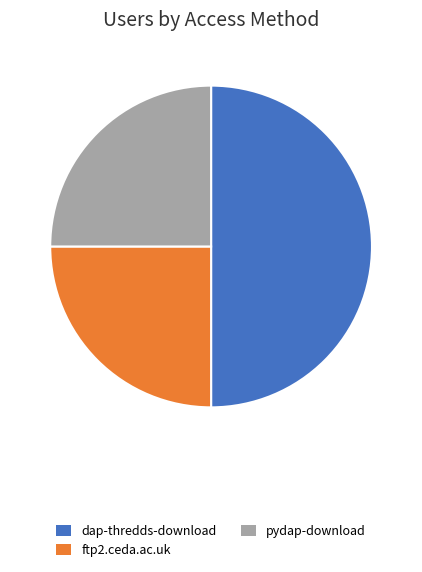

Between dap-thredds-download and pydap-download, which is larger?

dap-thredds-download